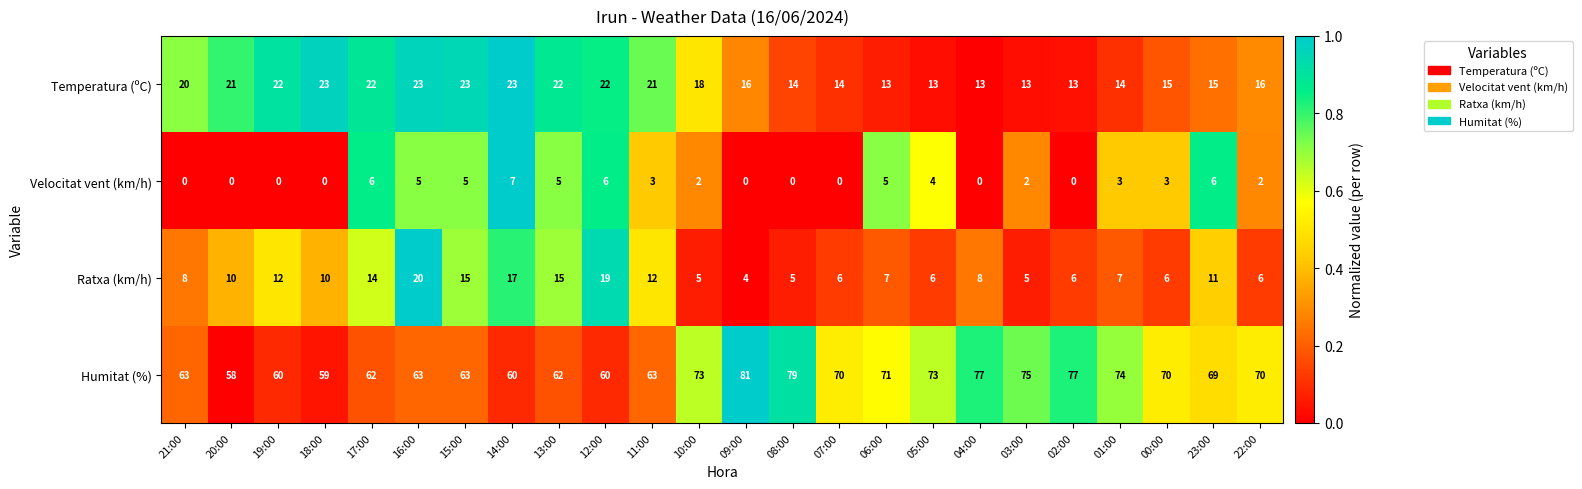

How many data points in Velocitat vent (km/h) are less than 3?

12